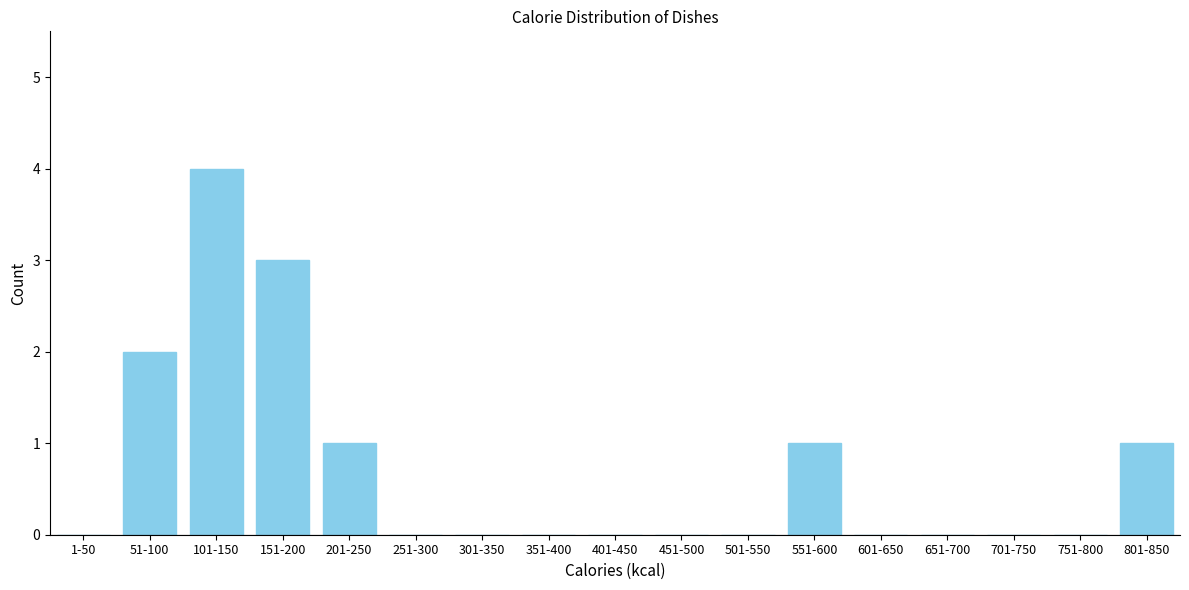

Reading left to right, what are all the values shown in this chart?

1-50=0	51-100=2	101-150=4	151-200=3	201-250=1	251-300=0	301-350=0	351-400=0	401-450=0	451-500=0	501-550=0	551-600=1	601-650=0	651-700=0	701-750=0	751-800=0	801-850=1